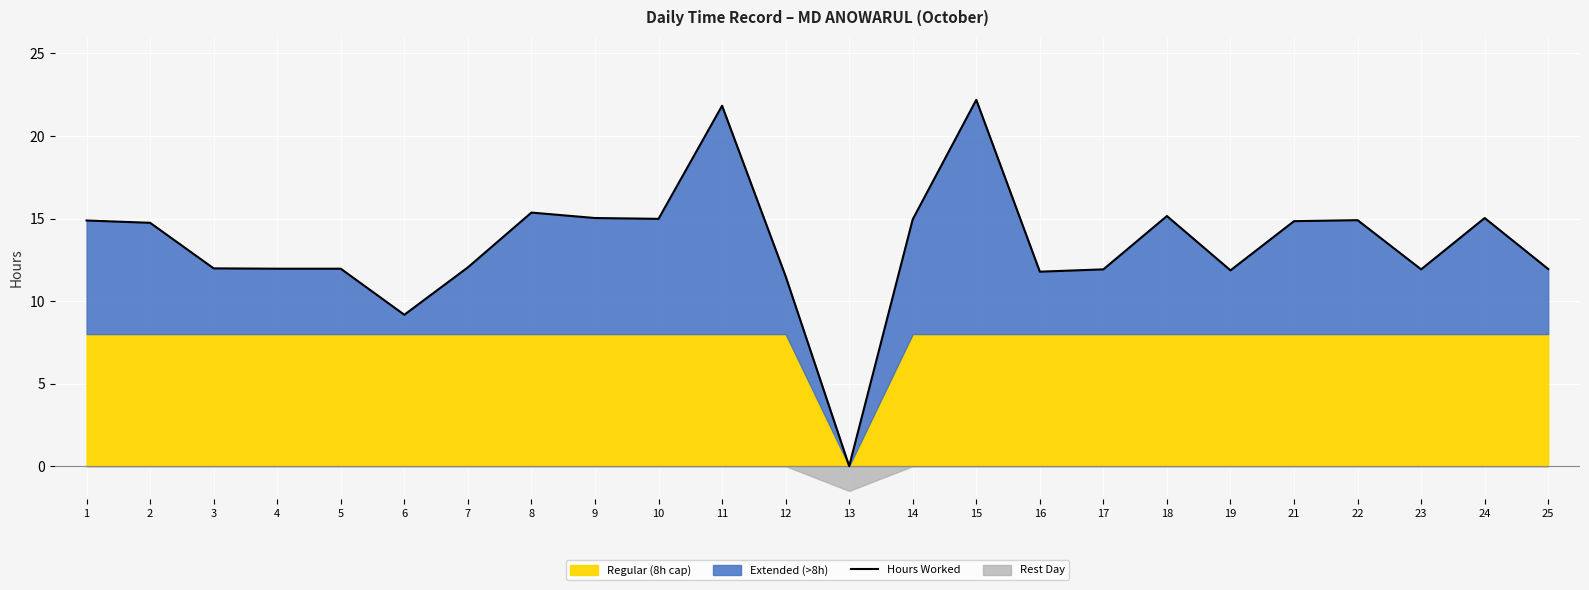

True or false: the data shows 15.4 at 8.

True